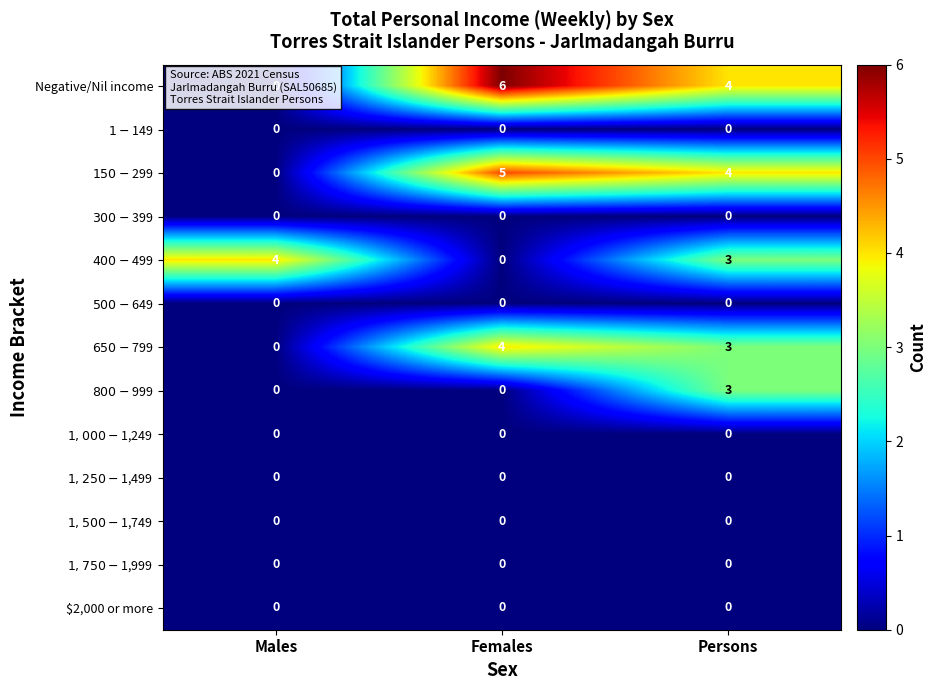

Which series has the widest spread of values?

Negative/Nil income